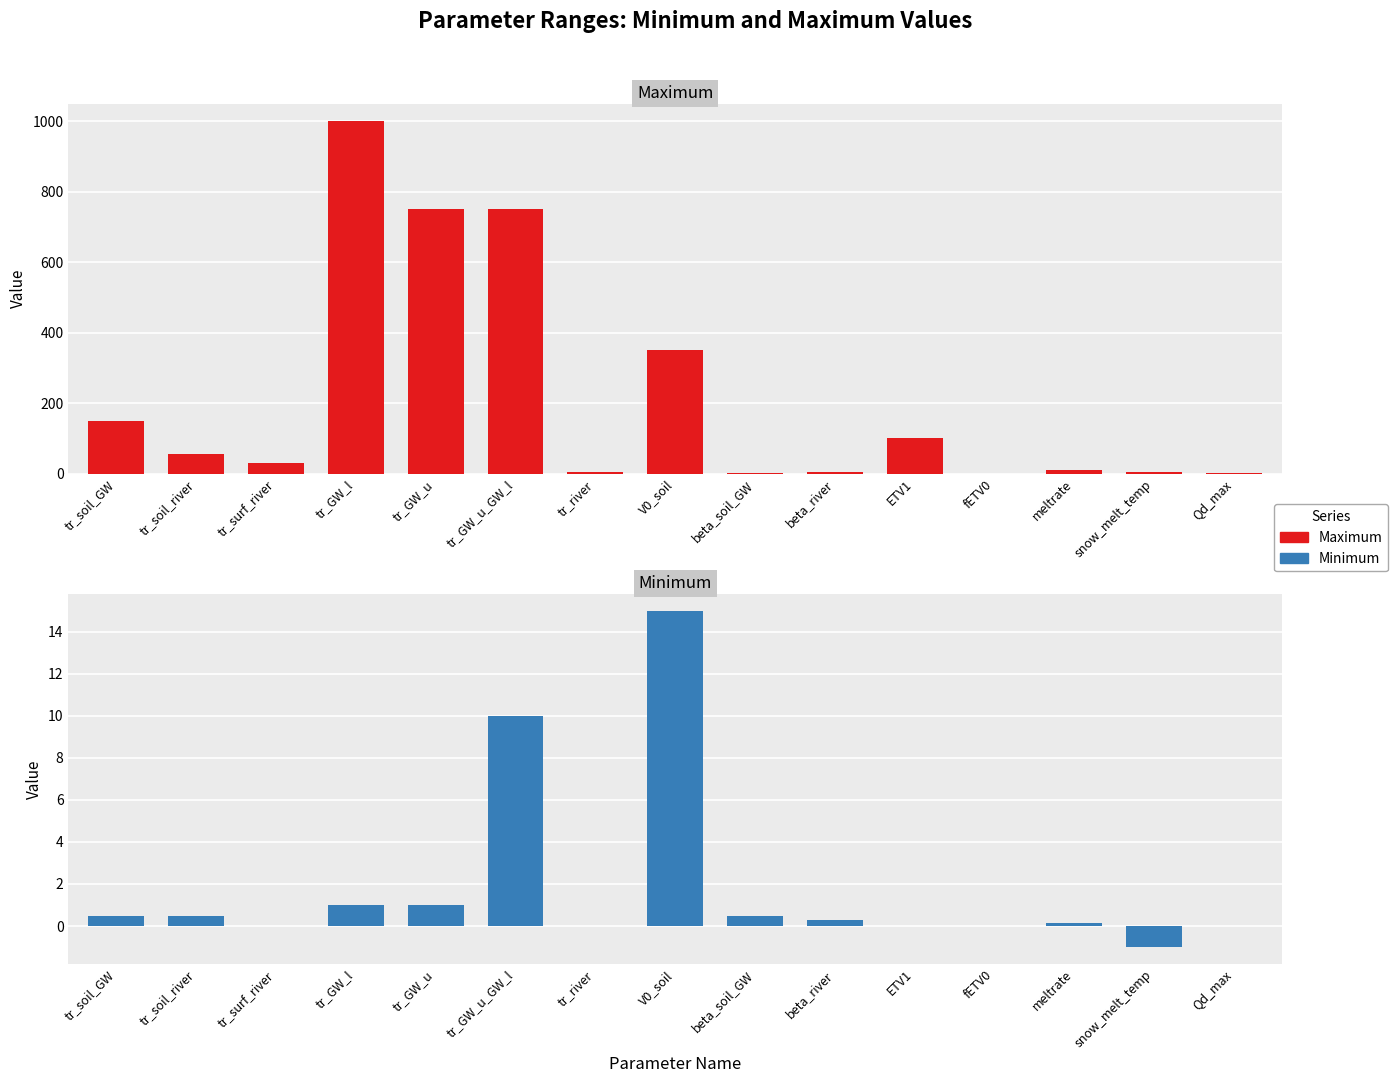

What is the total value across all series at fETV0?

0.2